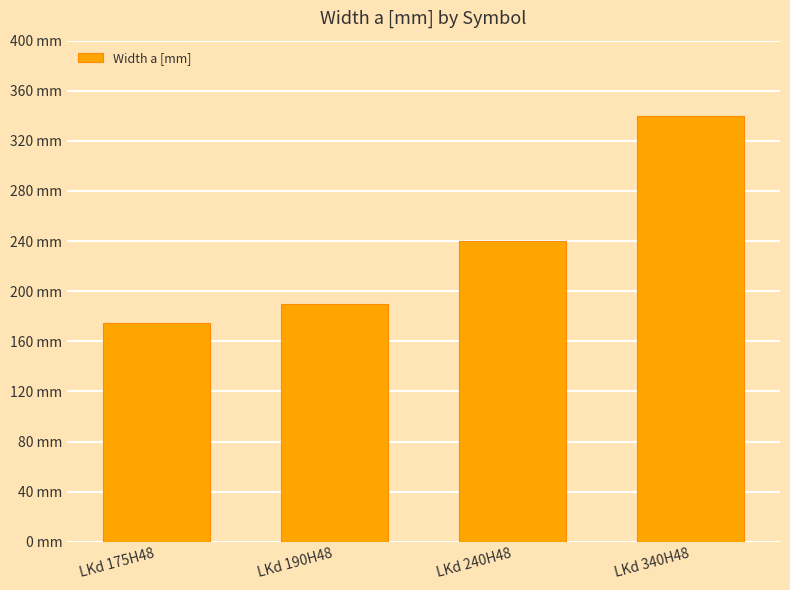

Does the chart contain any negative values?

No